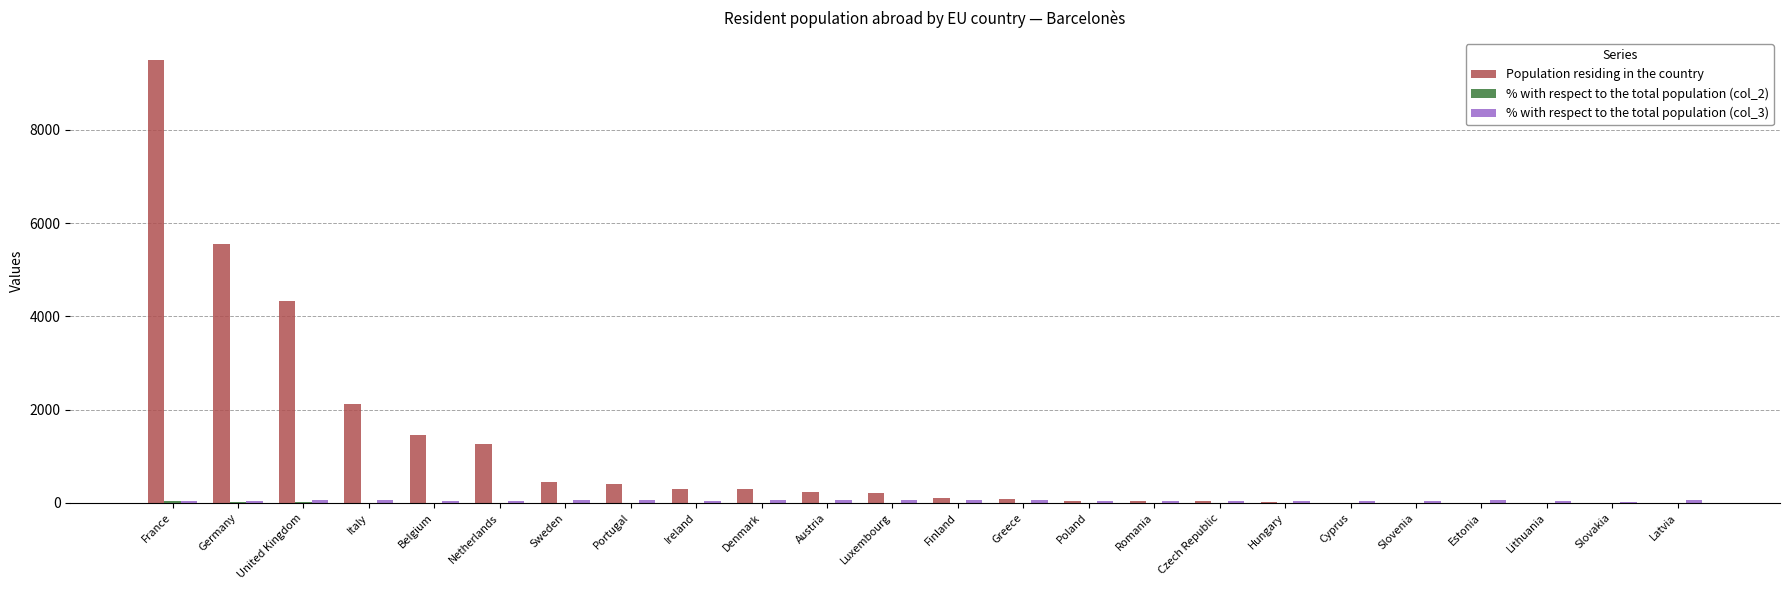

At which label does Population residing in the country reach its peak?

France